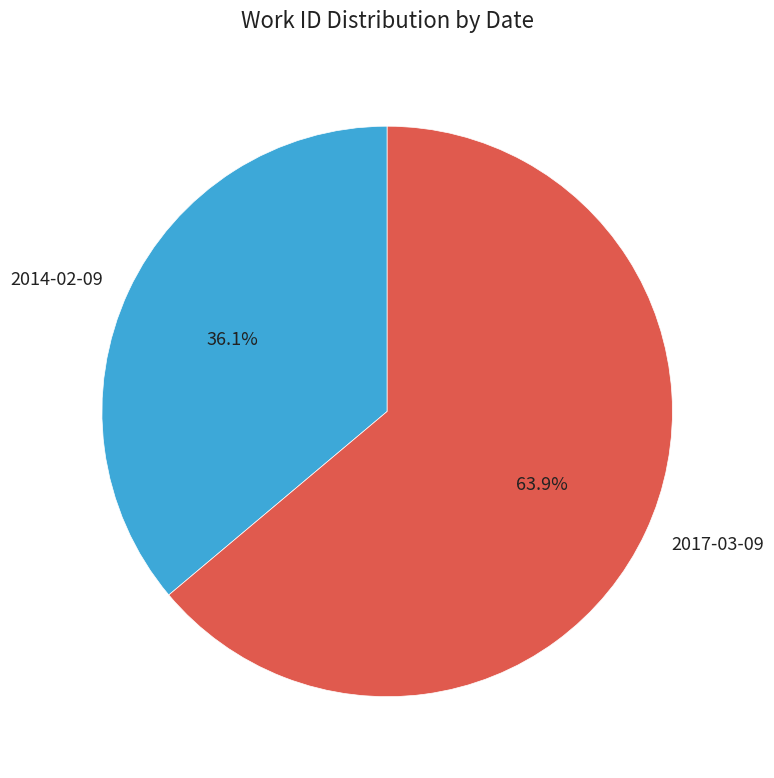

How many slices are in this pie chart?

2